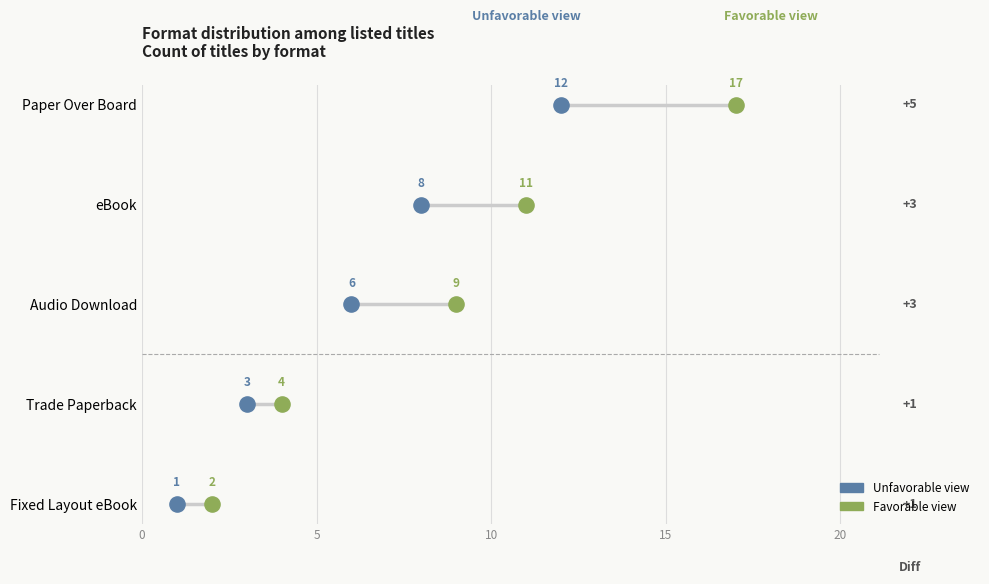

What are all the series names shown in the legend?

Unfavorable view, Favorable view